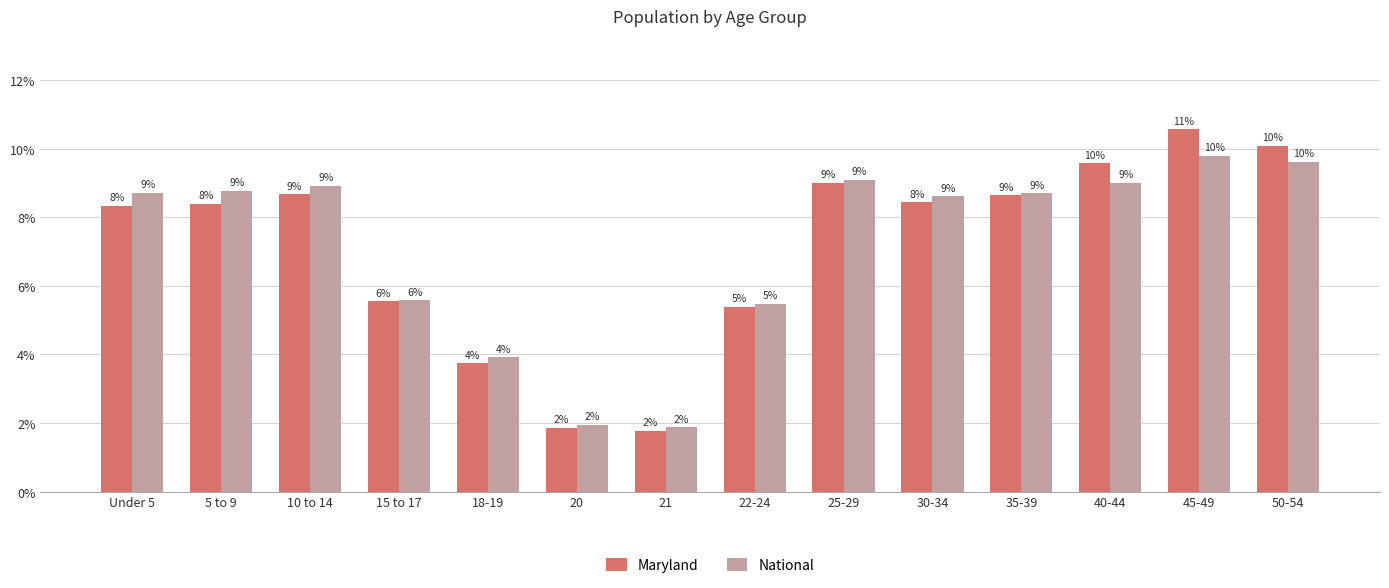

What are all the series names shown in the legend?

Maryland, National